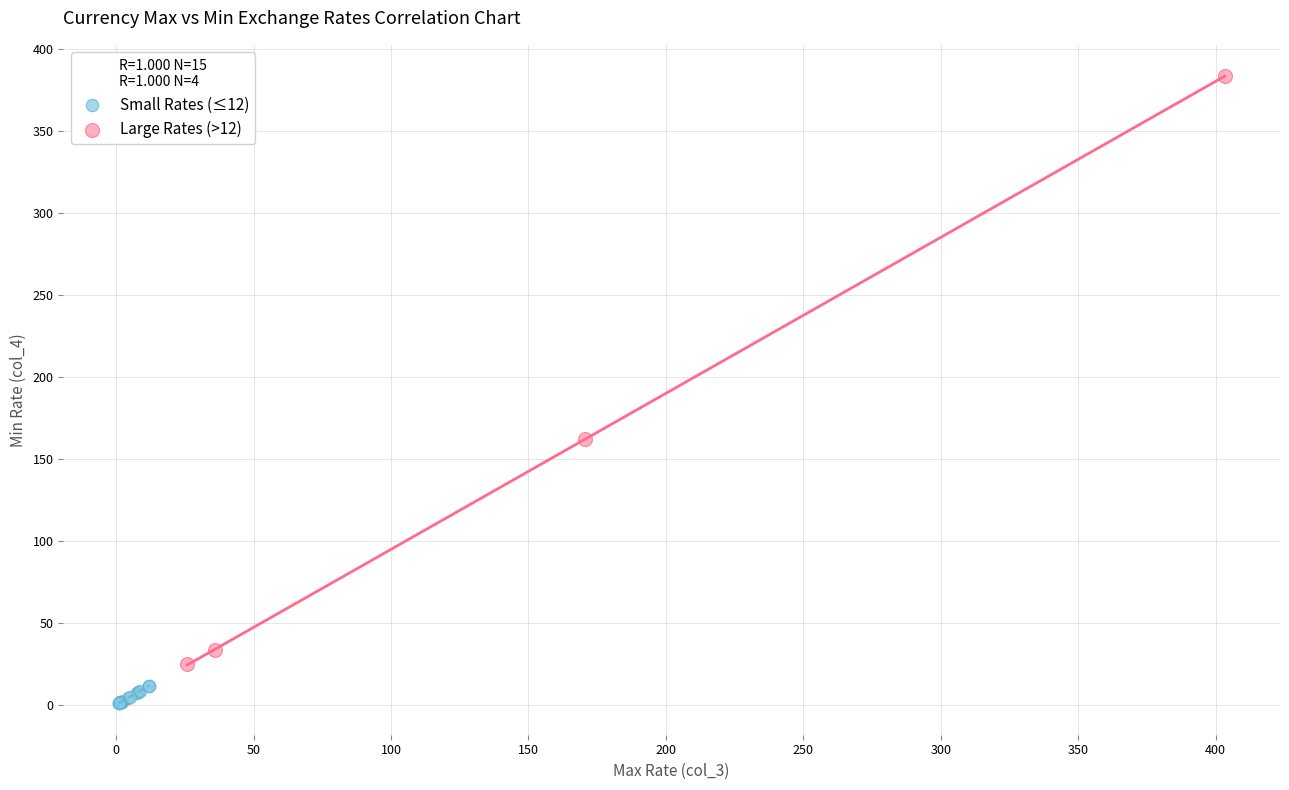

Which series has the largest Y range (max minus min)?

Large Rates (>12)